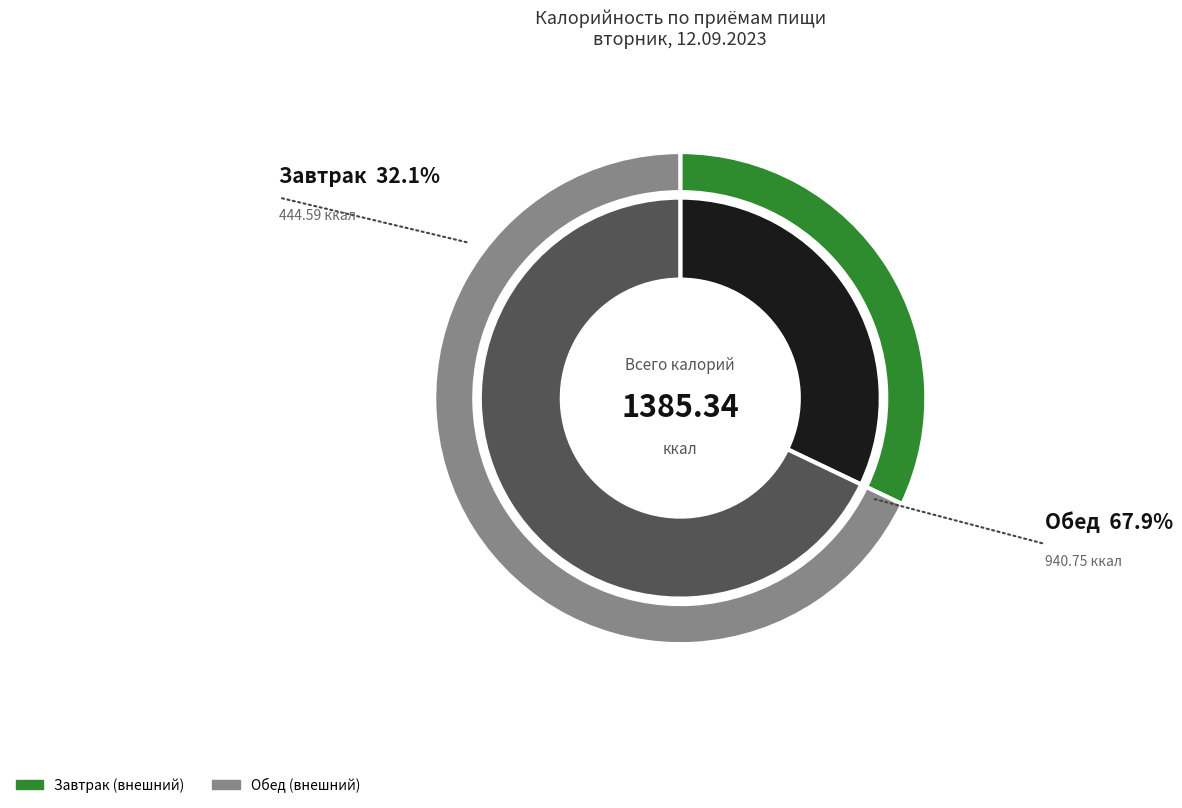

What is the change in value from Завтрак to Обед?

+496.2